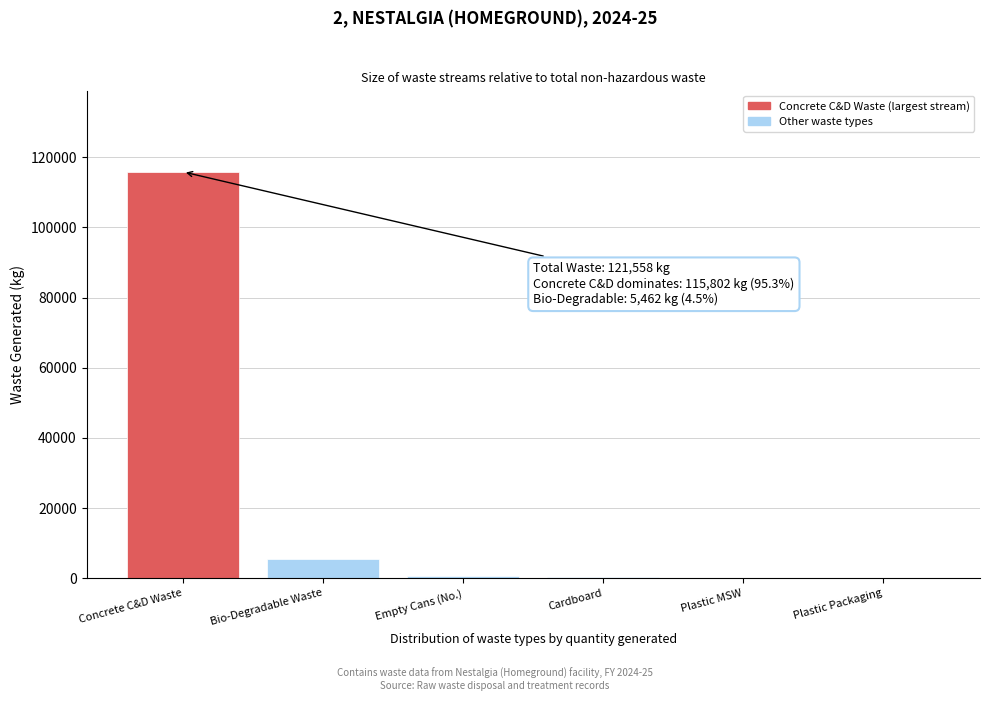

Which has a higher value, Concrete C&D Waste or Cardboard?

Concrete C&D Waste